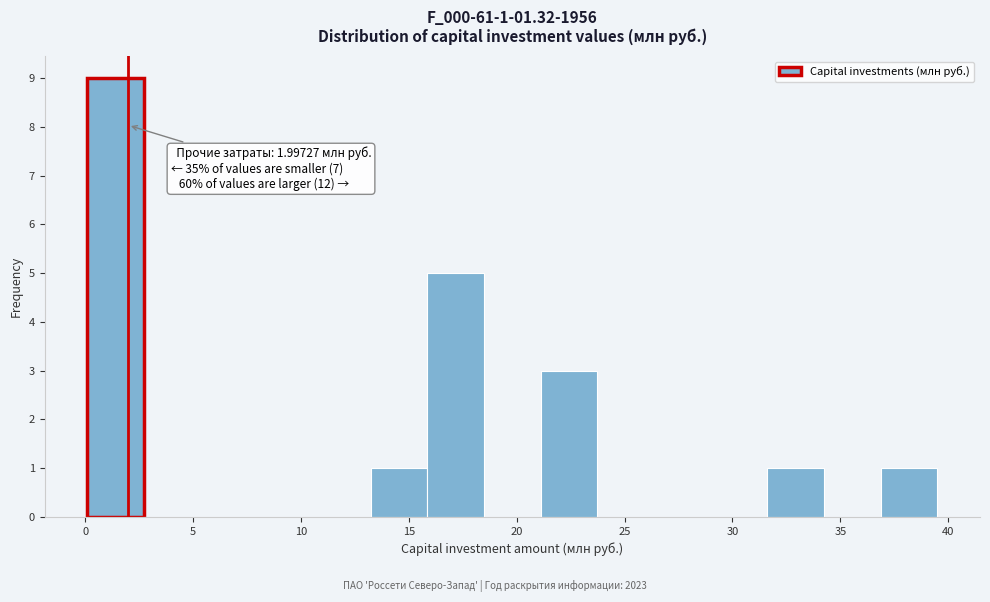

Which range on the x-axis has the tallest bar?

0.0 to 2.5